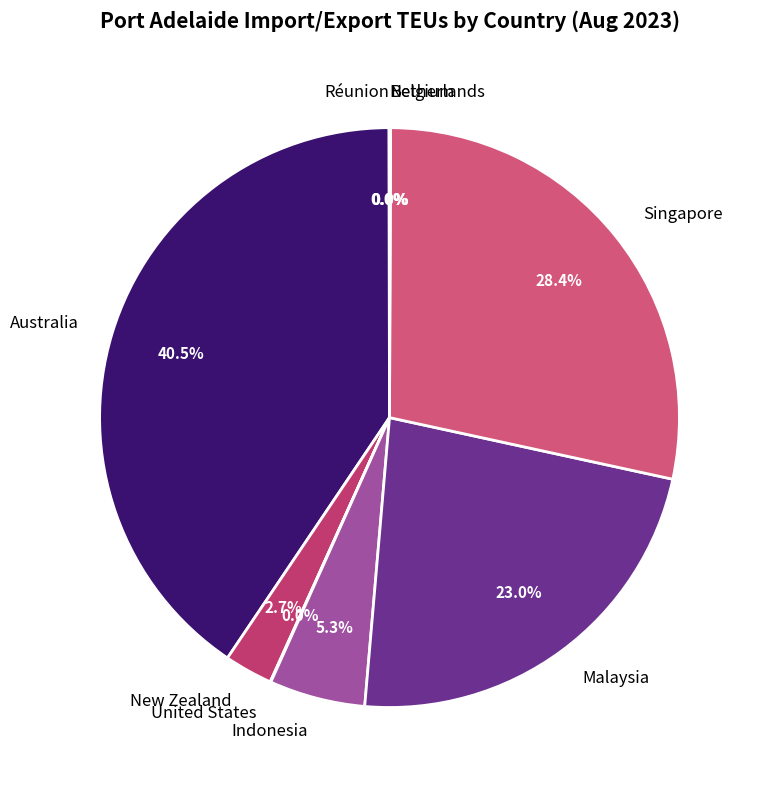

What is the largest slice in the pie chart?

Australia